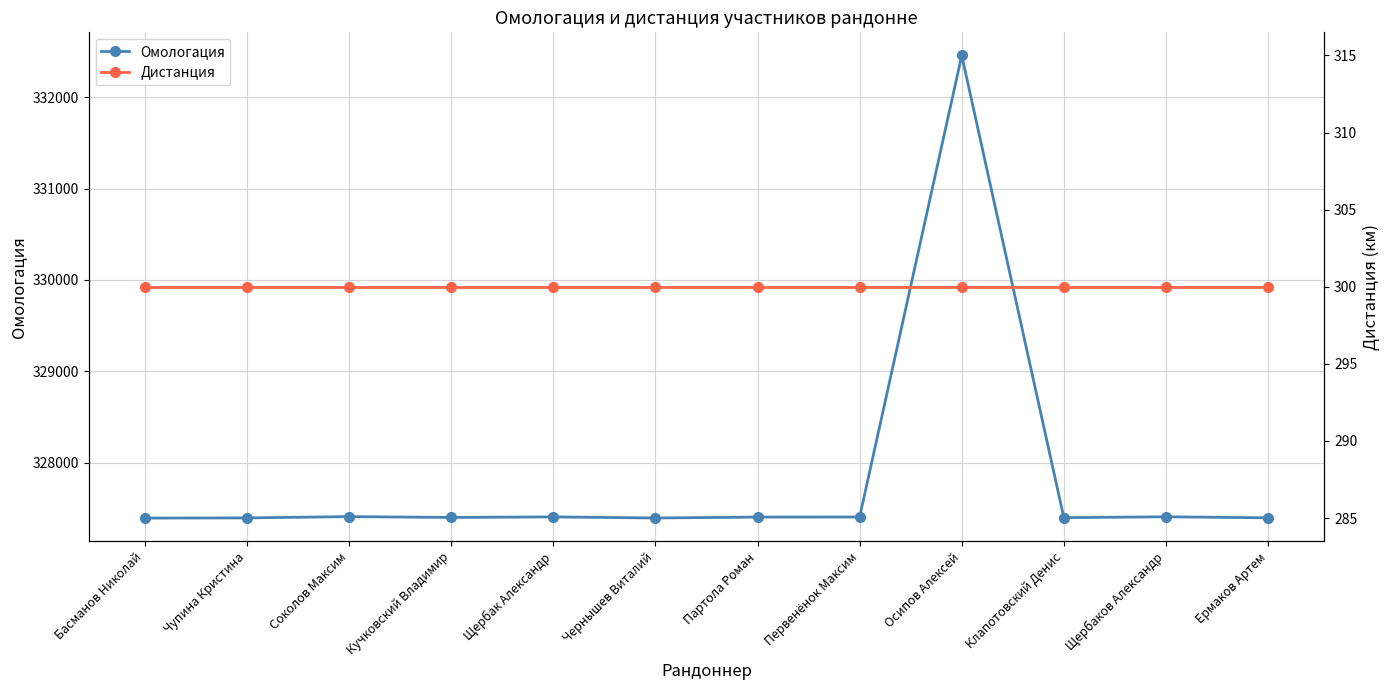

What is the difference between the maximum and minimum values in the Омологация series?

5063